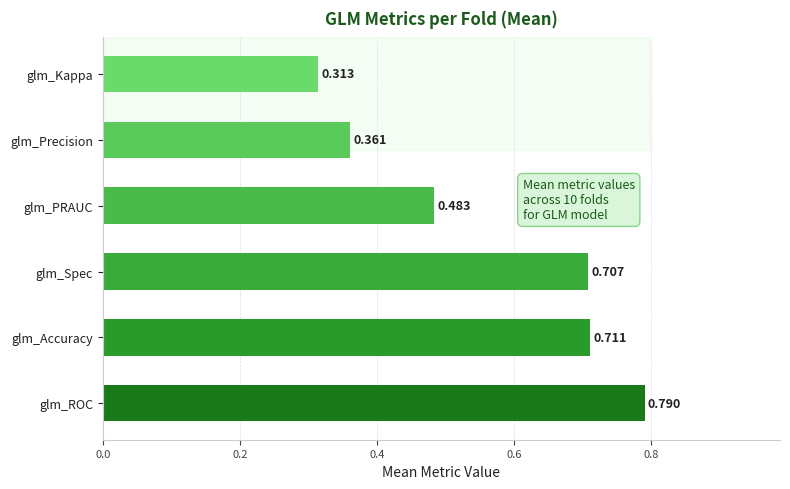

What is the sum of all values?

3.4